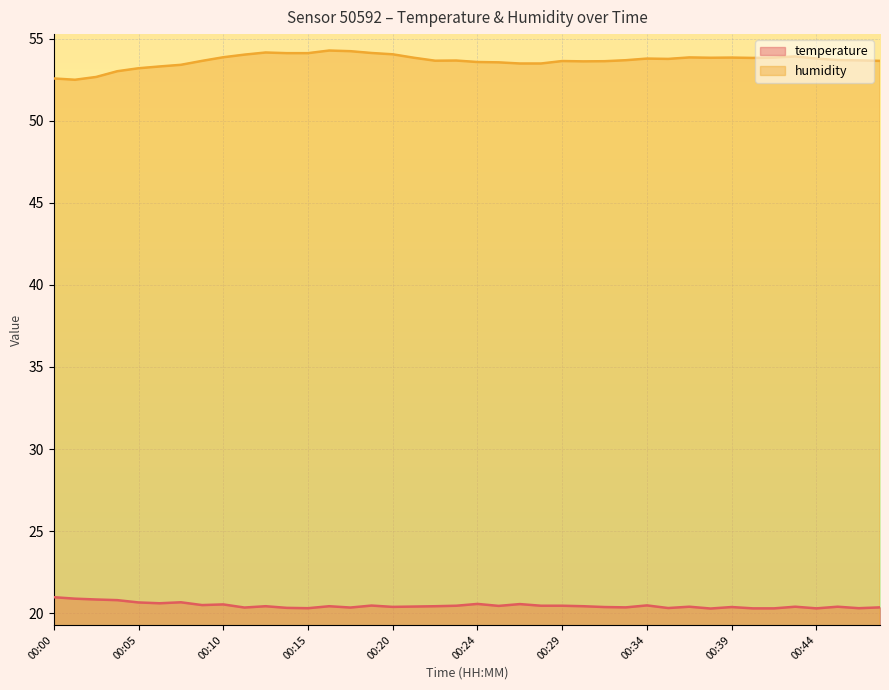

In humidity, how many points are higher than both neighbors (excluding endpoints)?

8